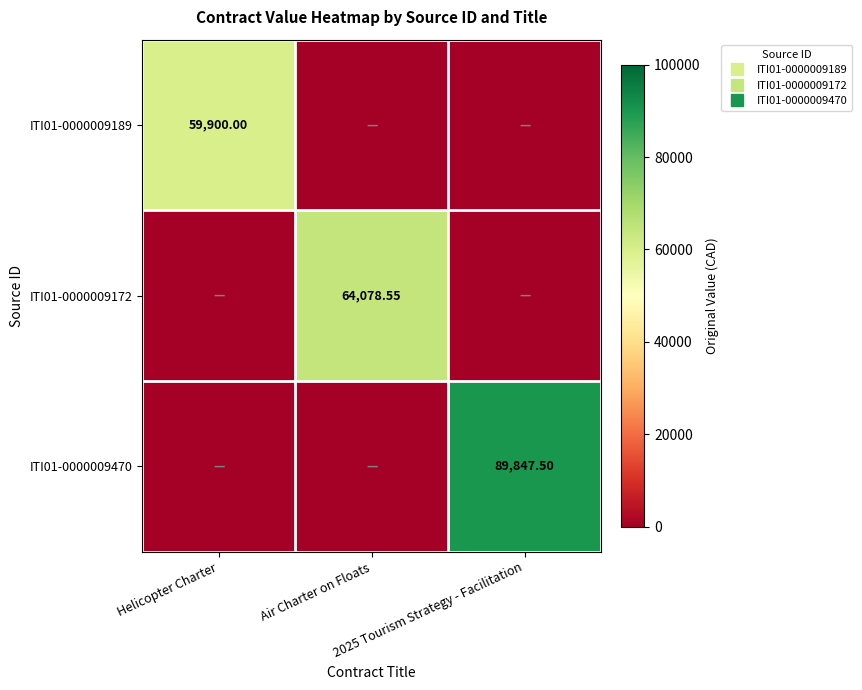

Between Helicopter Charter and Air Charter on Floats, which is larger?

Helicopter Charter